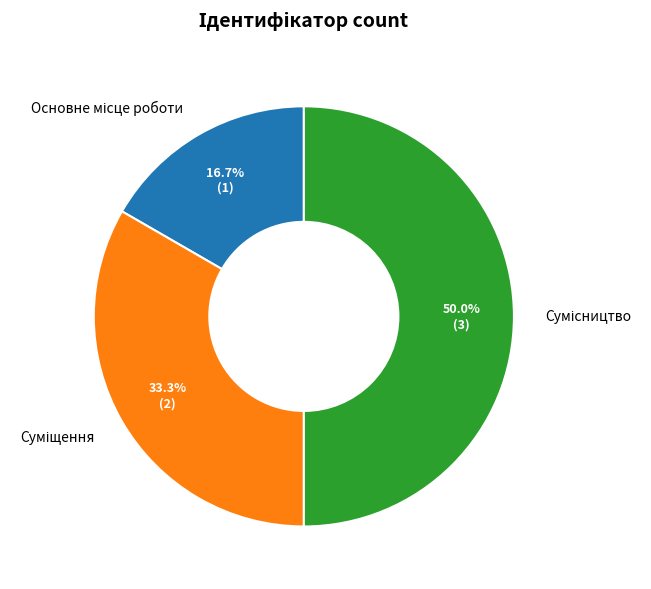

Count the number of slices in the pie.

3